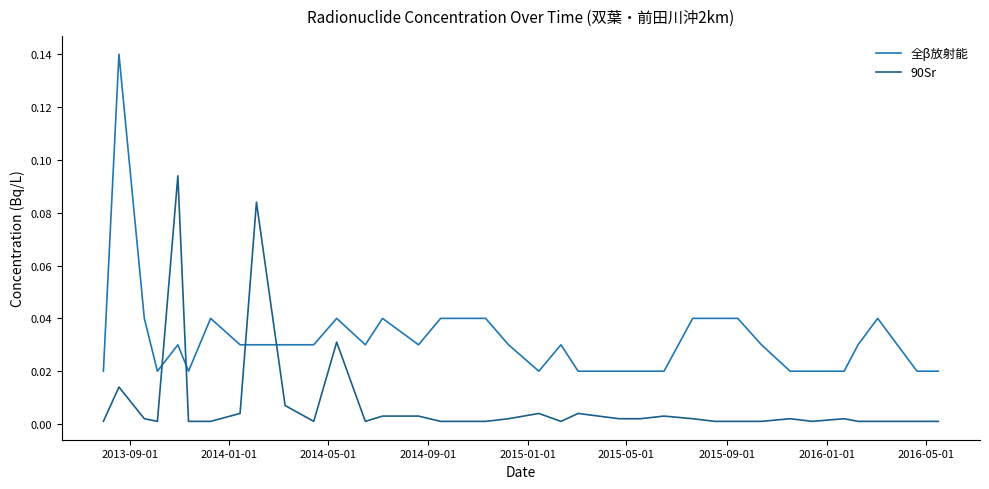

List the series in order of their peak value, lowest first.

90Sr, 全β放射能